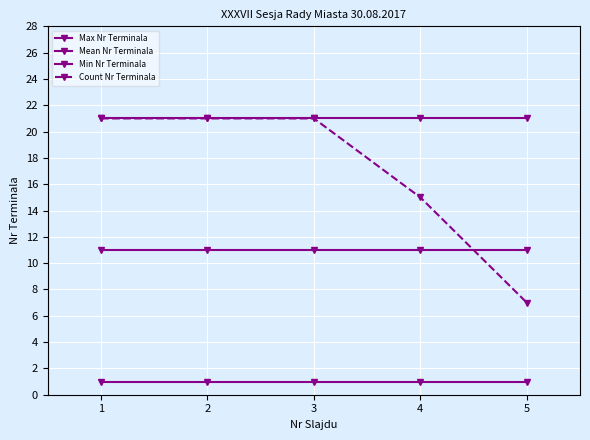

What is the average value of the Count Nr Terminala series?

17